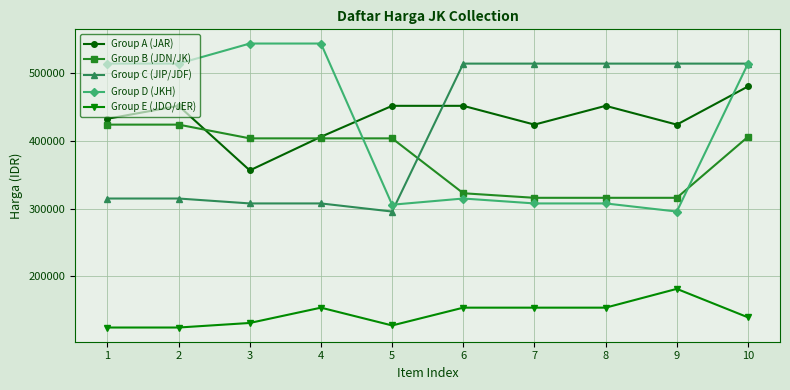

True or false: Group E (JDO/JER) and Group A (JAR) intersect in this chart.

False